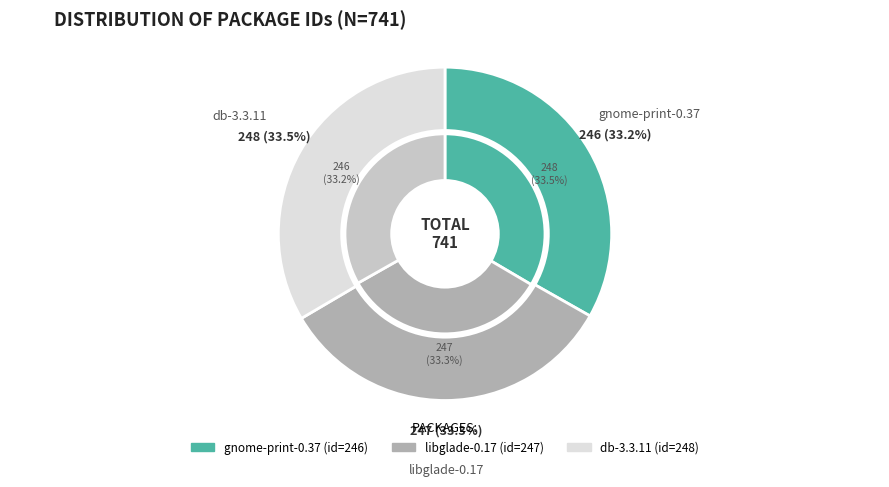

Is libglade-0.17 the majority of the pie?

No